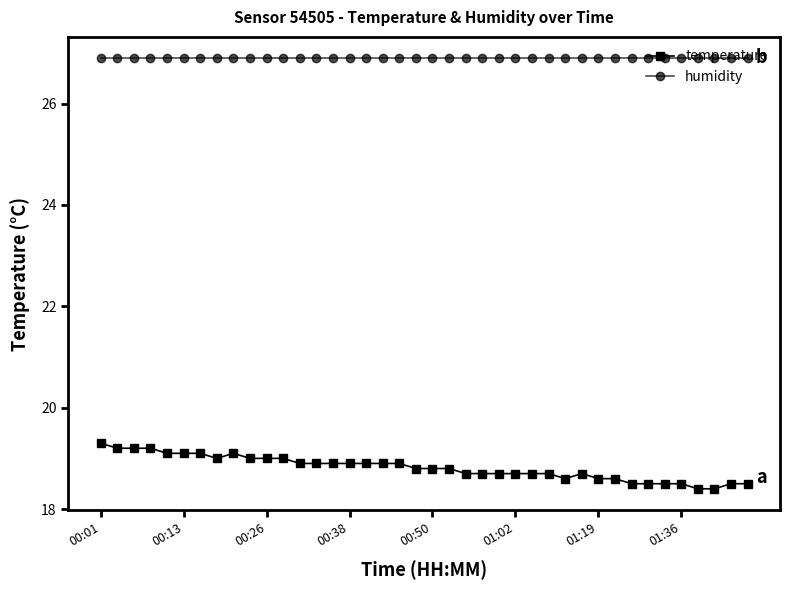

What is the highest value of the humidity series?

26.9